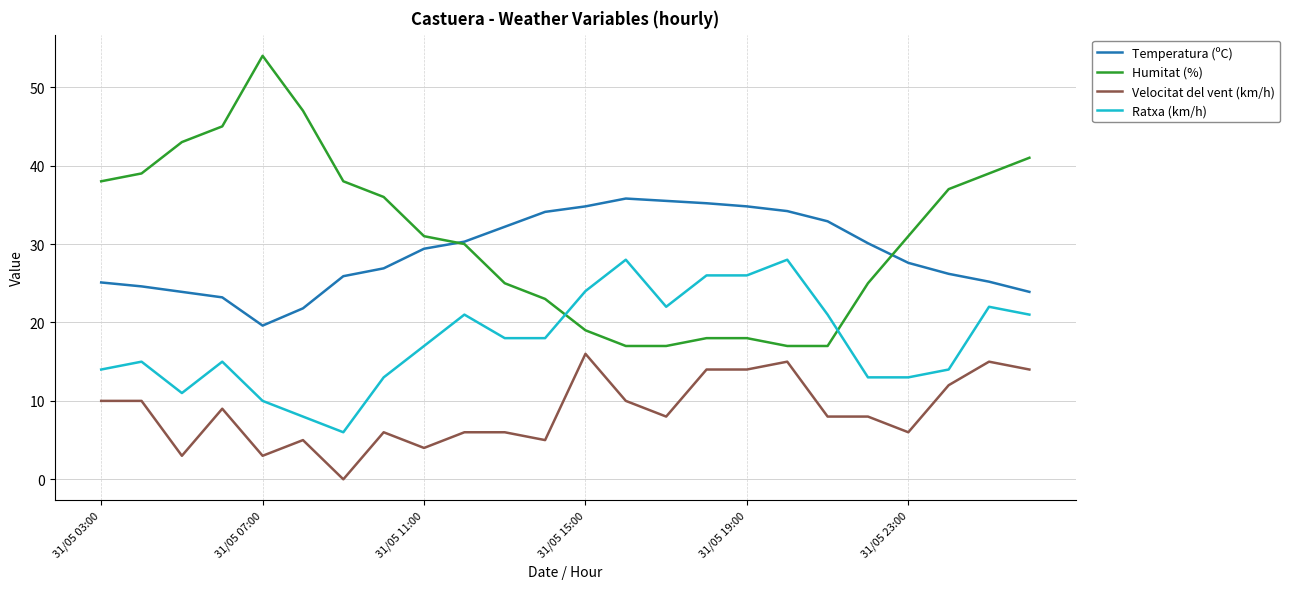

Which series has the largest range (max minus min)?

Humitat (%)